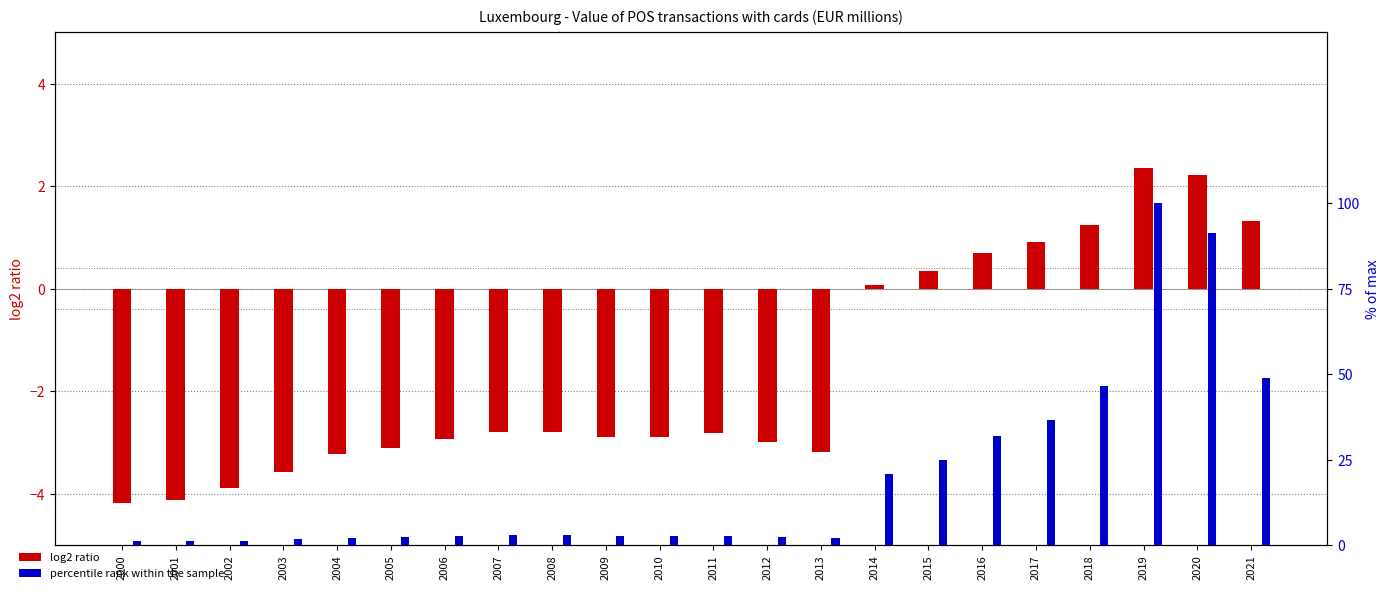

True or false: percentile rank within the sample has a value of 2.5 at 2012.

True